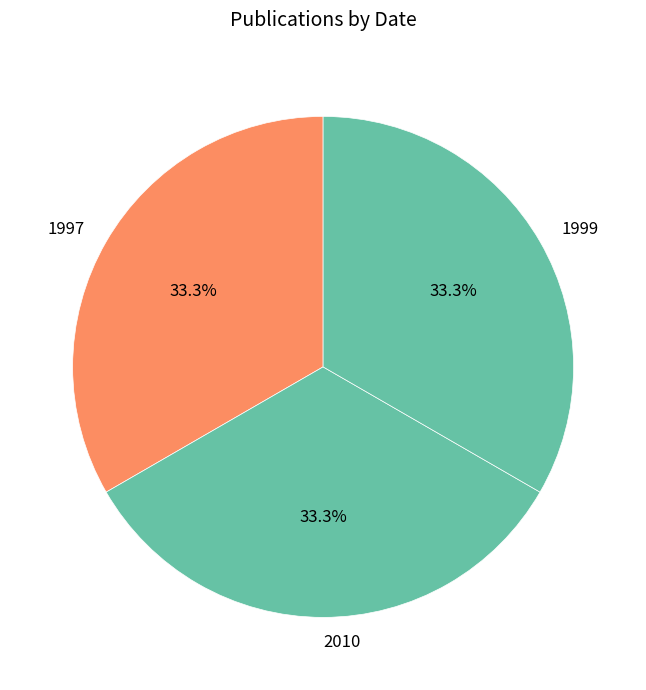

Approximately how many times larger is the value at 1997 compared to 2010?

1.0